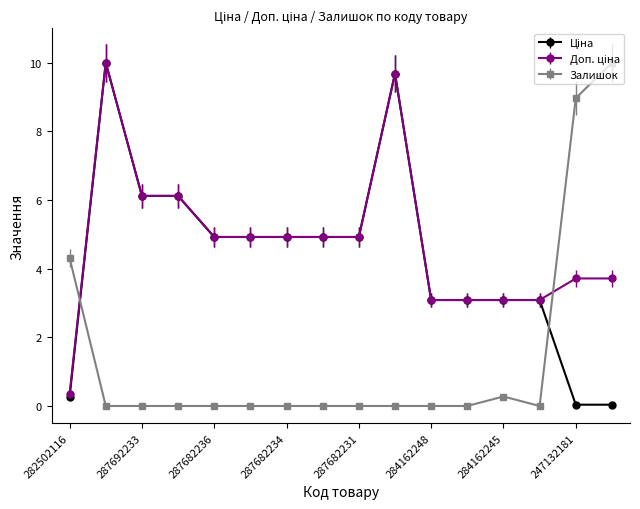

True or false: Ціна has more than 0 points higher than both neighbors.

True